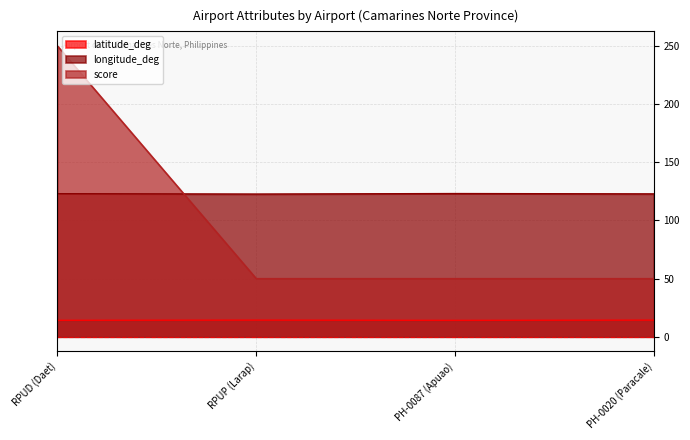

Reading left to right, what are all the values shown in this chart?

latitude_deg: RPUD (Daet)=14.1	RPUP (Larap)=14.3	PH-0087 (Apuao)=14.1	PH-0020 (Paracale)=14.3
longitude_deg: RPUD (Daet)=123.0	RPUP (Larap)=122.6	PH-0087 (Apuao)=123.1	PH-0020 (Paracale)=122.8
score: RPUD (Daet)=250.0	RPUP (Larap)=50.0	PH-0087 (Apuao)=50.0	PH-0020 (Paracale)=50.0